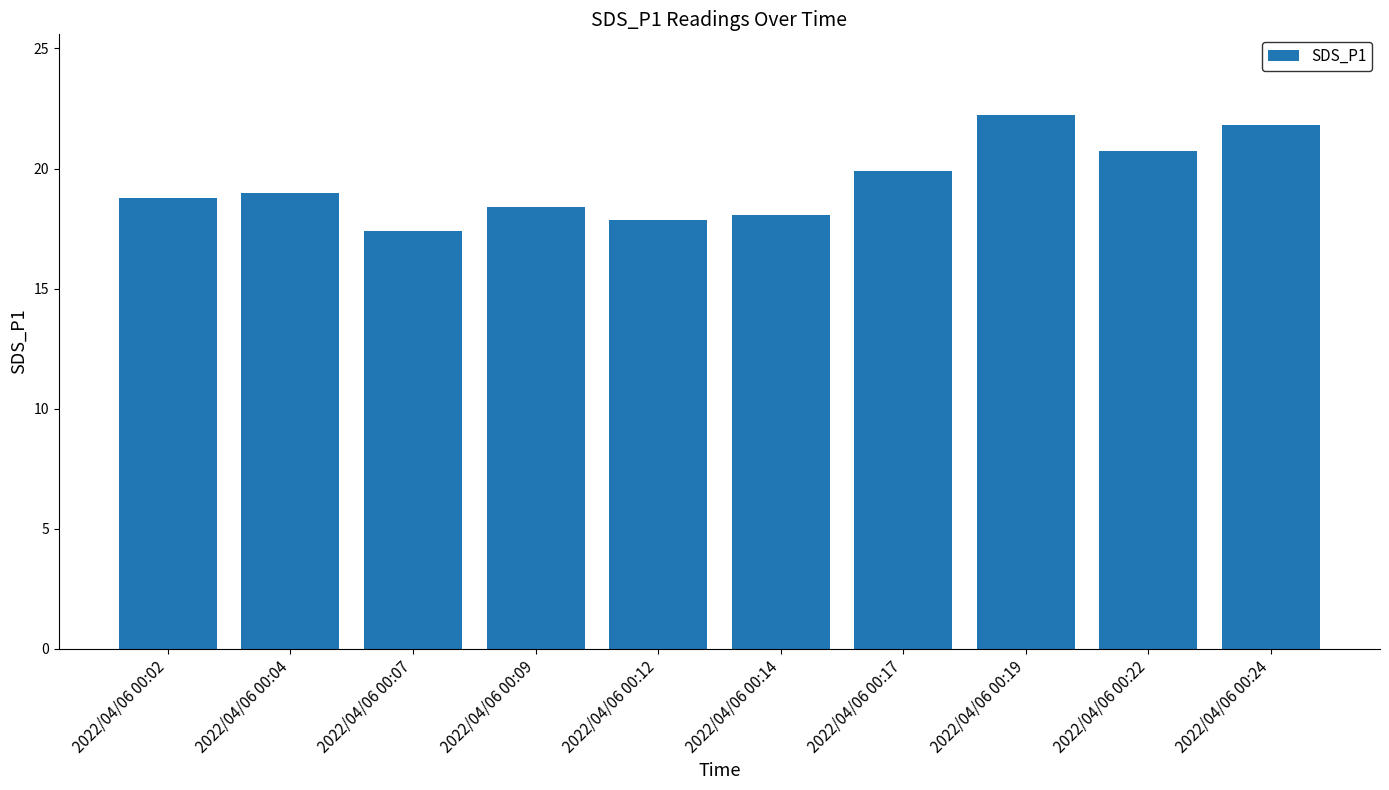

What is the ratio of the value at 2022/04/06 00:24 to the value at 2022/04/06 00:02?

1.2